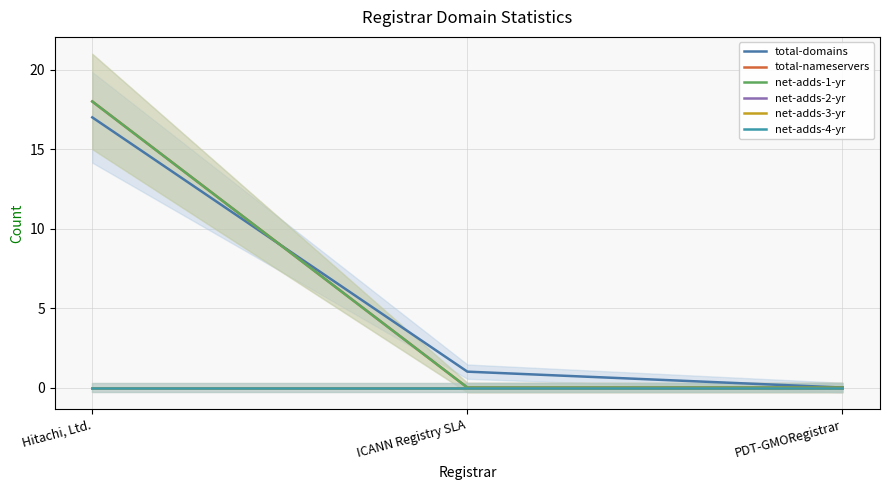

How many categories are shown in the chart?

3